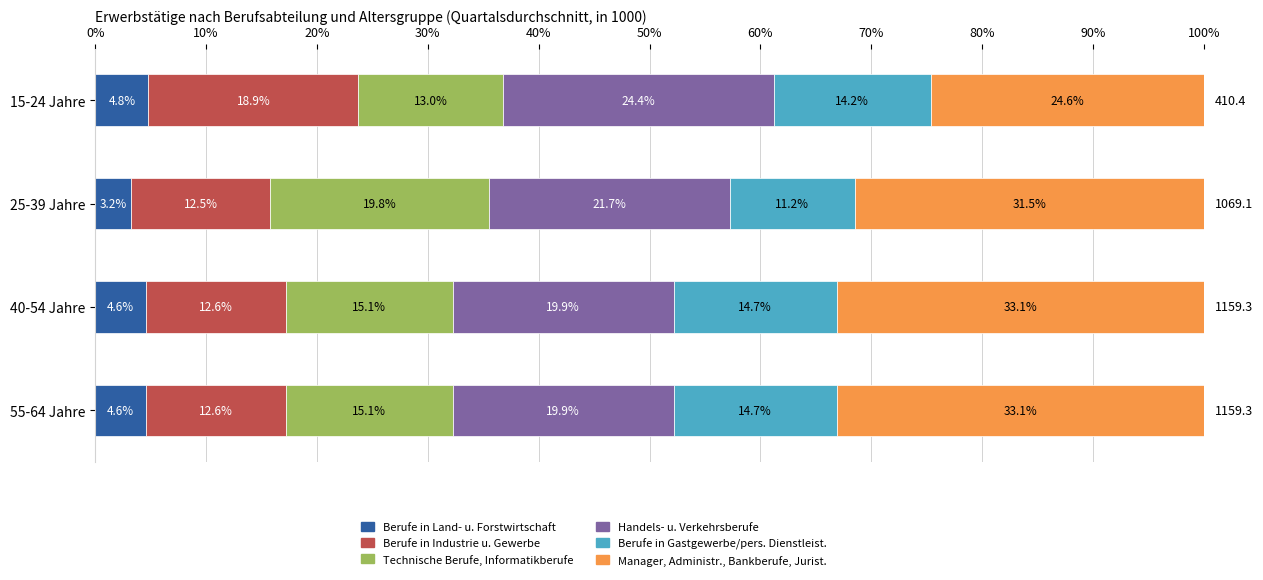

What is the highest value of the Berufe in Land- u. Forstwirtschaft series?

4.8